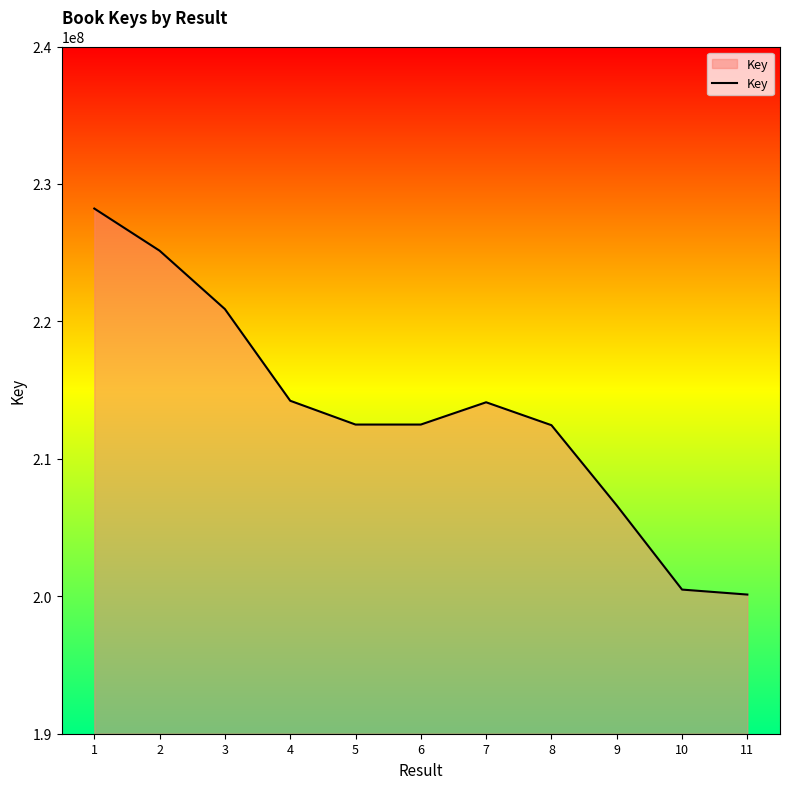

What is the average value?

213386160